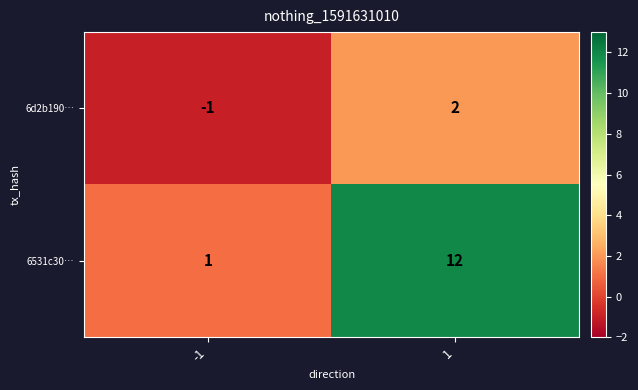

Is it true that 6d2b190… equals 1 at 1?

False